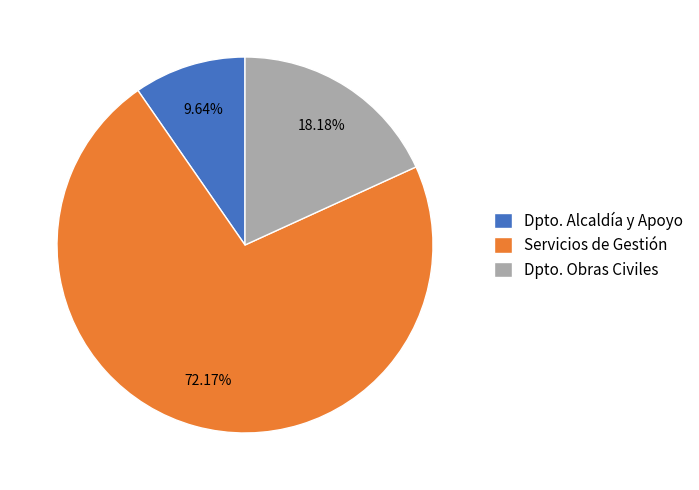

Rank the categories by value from lowest to highest.

Dpto. Alcaldía y Apoyo, Dpto. Obras Civiles, Servicios de Gestión